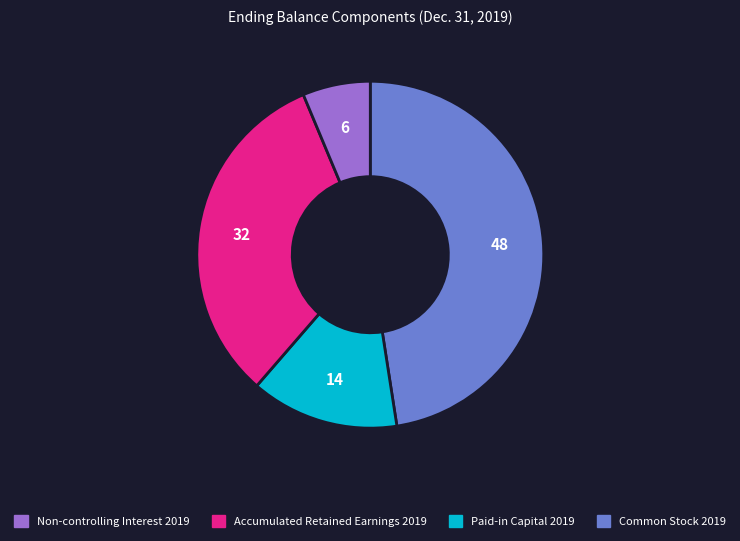

How many slices are in this pie chart?

4